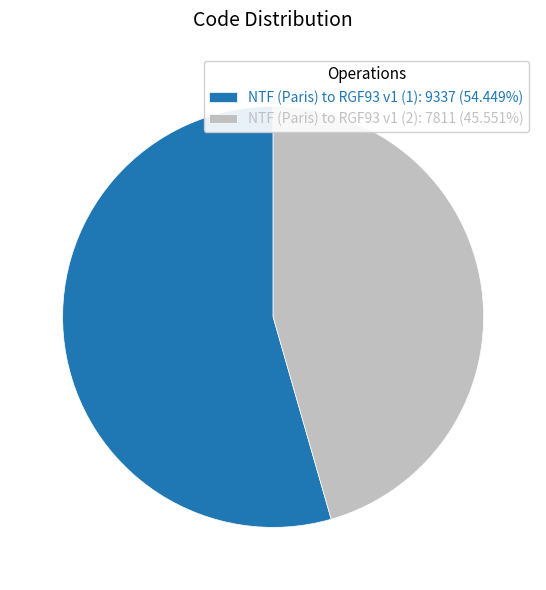

Do NTF (Paris) to RGF93 v1 (2): 7811 (45.551%) and NTF (Paris) to RGF93 v1 (1): 9337 (54.449%) together represent more than half of the pie?

Yes